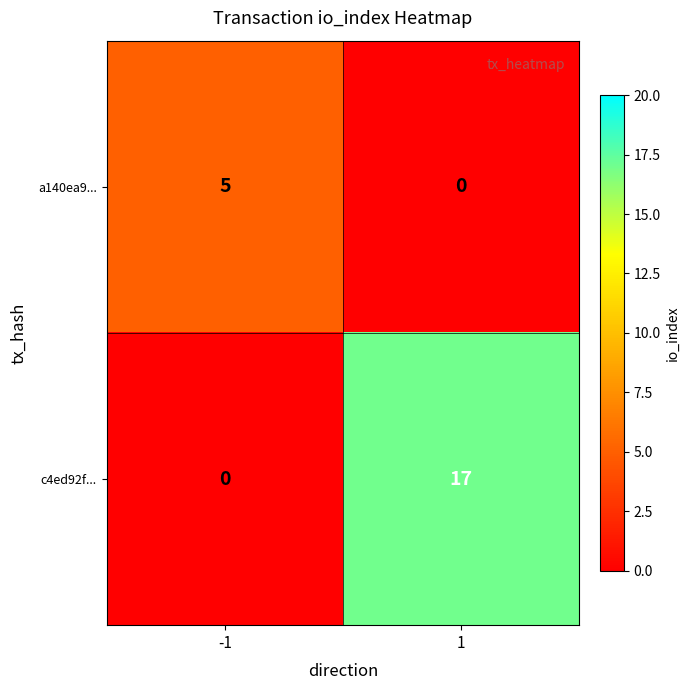

What is the greatest value displayed?

17